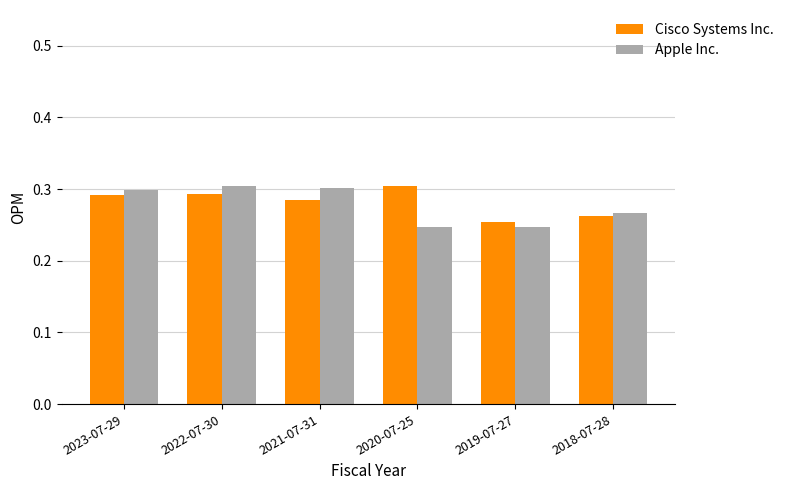

True or false: Cisco Systems Inc. has a value of 0.3 at 2023-07-29.

True